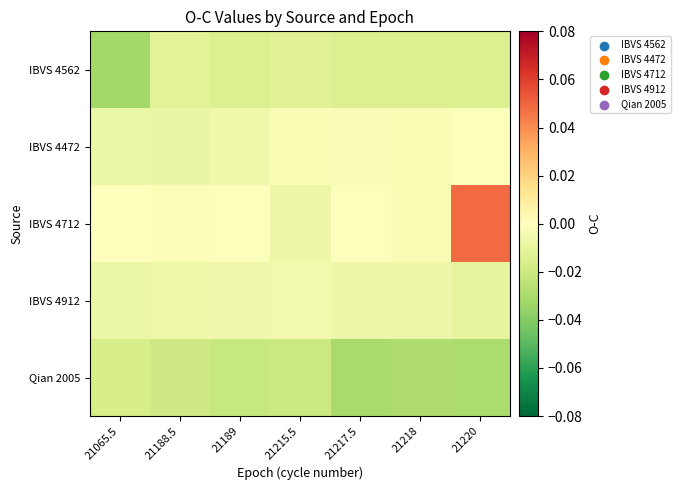

What is the difference between the highest and lowest values at 21220?

0.1